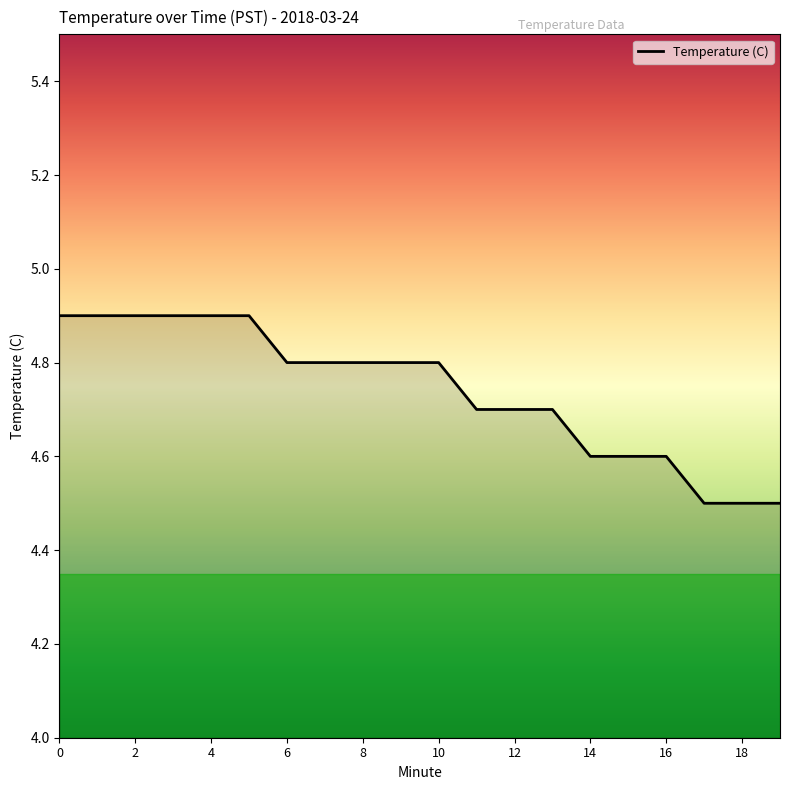

What is the minimum value shown in the chart?

4.5